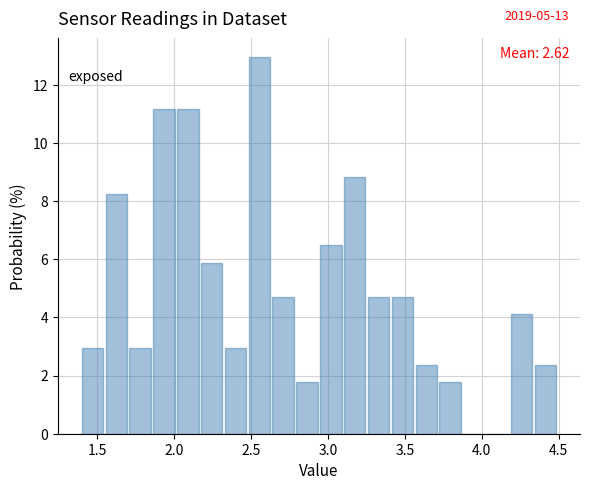

Read against the x-axis, roughly where is the centre of the tallest bar?

2.55